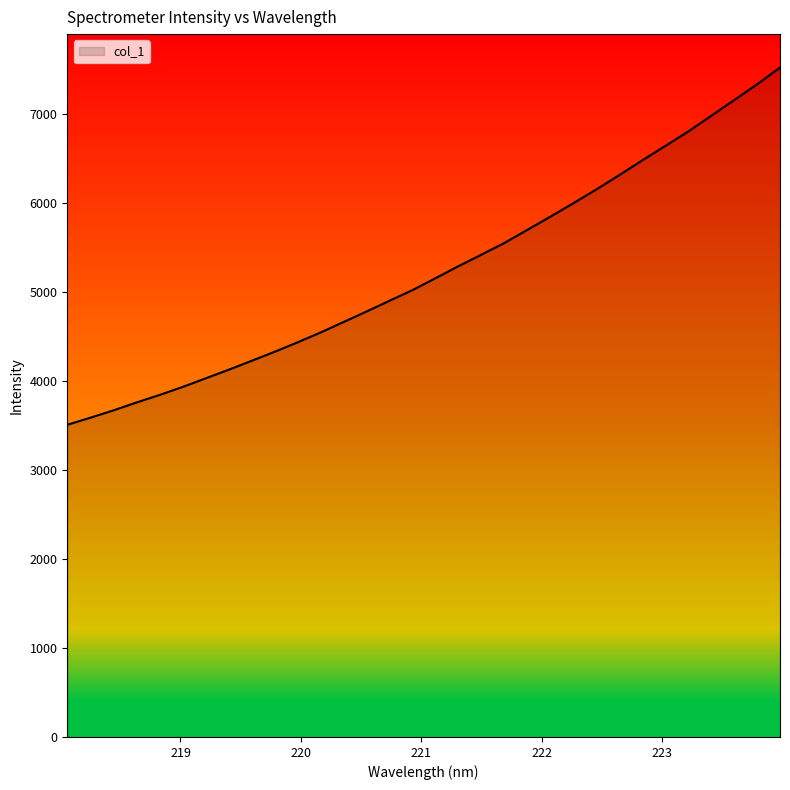

What is the minimum value shown in the chart?

3510.3